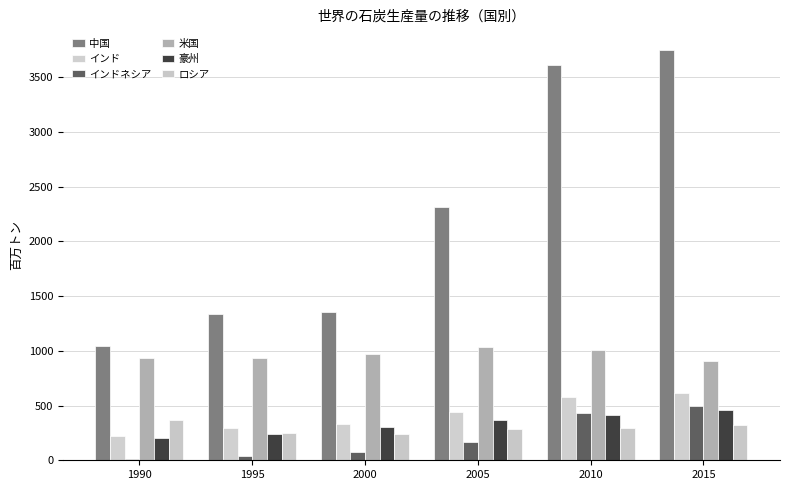

What is the difference between the second highest and minimum values in the 米国 series?

102.3